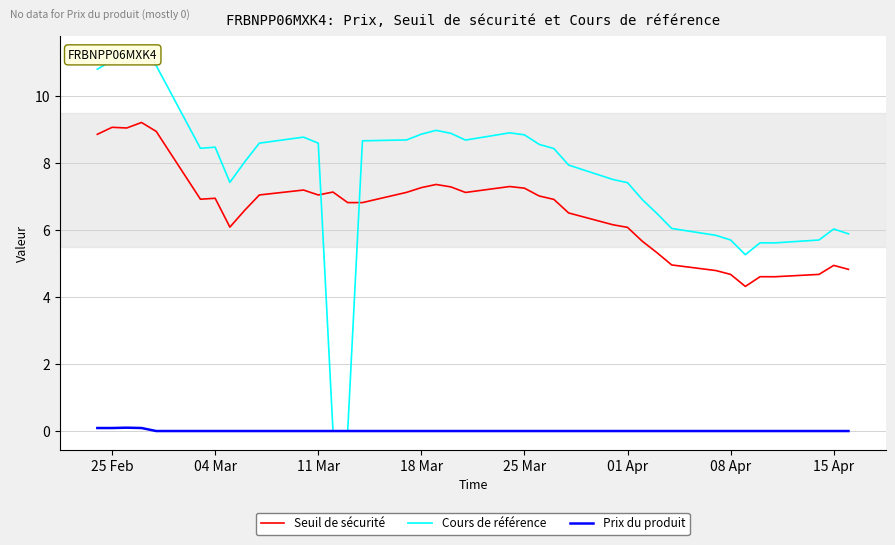

Count the number of data series in this chart.

3